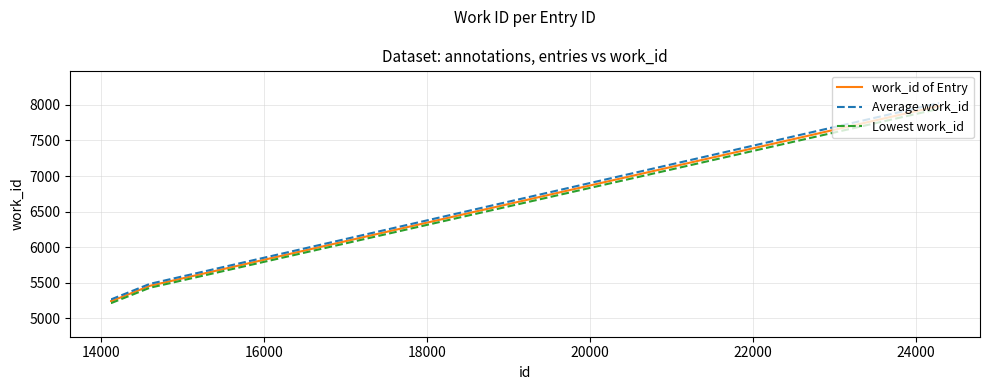

Which series has the largest range (max minus min)?

Average work_id